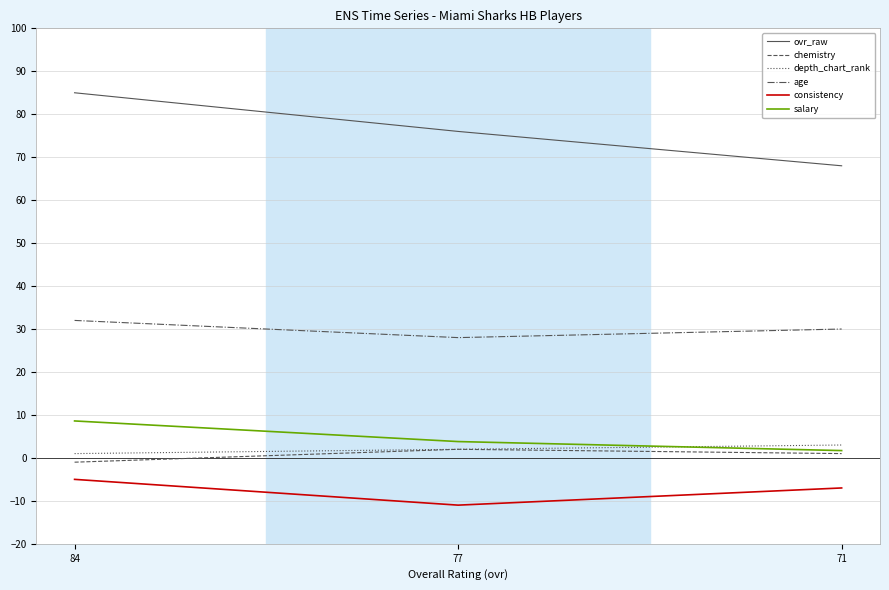

What is the sum of the depth_chart_rank values at 71 and 84?

4.0